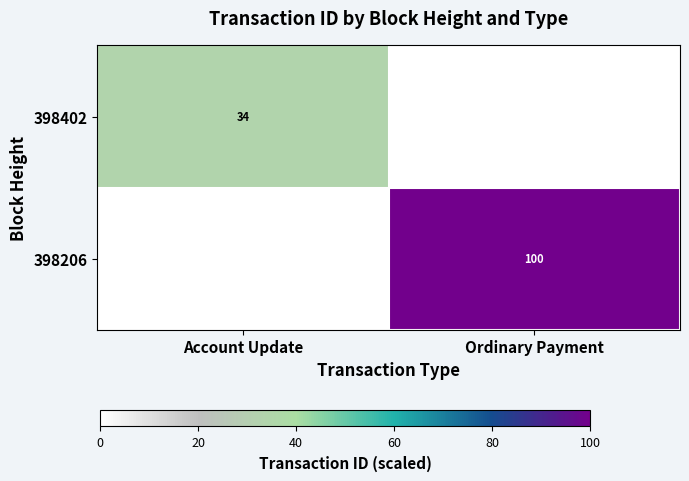

The 398402 series shows 22 at Account Update. True or false?

False